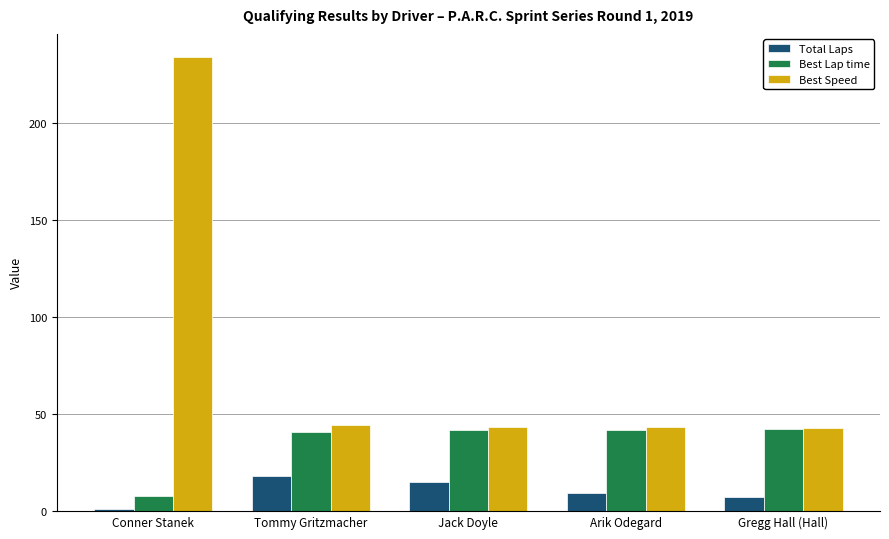

Count the number of data series in this chart.

3